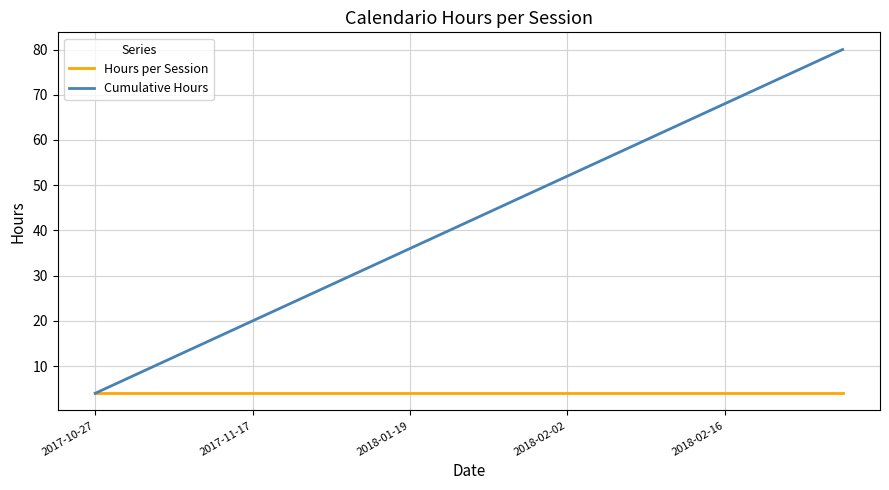

Rank the series by their maximum value, from lowest to highest.

Hours per Session, Cumulative Hours